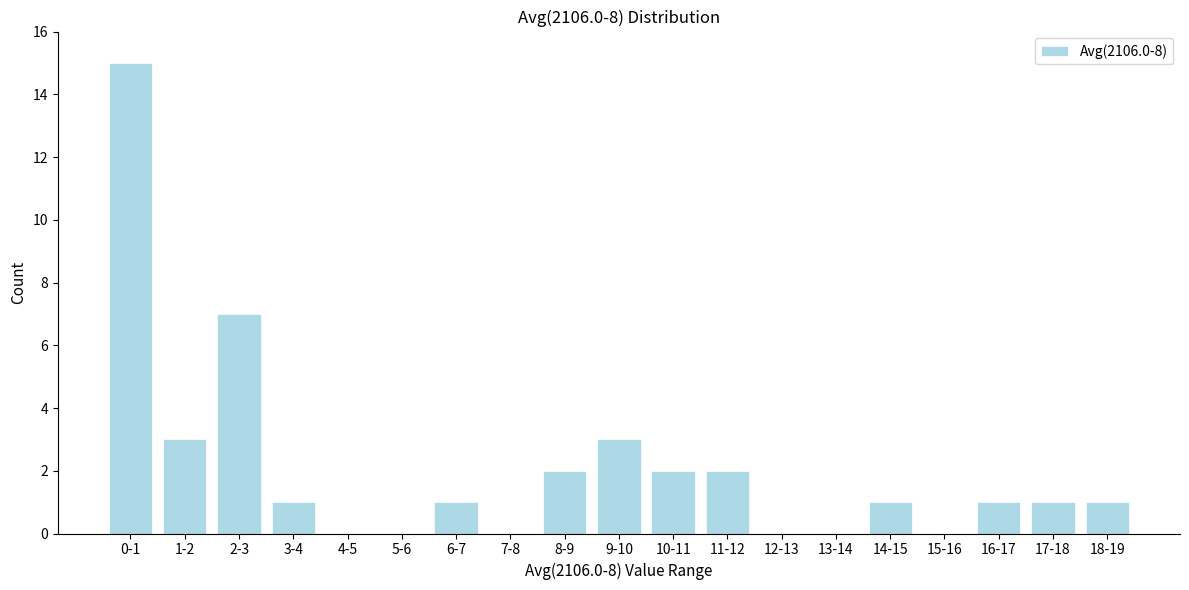

Reading right to left, transcribe all the data shown in this chart.

18-19=1	17-18=1	16-17=1	15-16=0	14-15=1	13-14=0	12-13=0	11-12=2	10-11=2	9-10=3	8-9=2	7-8=0	6-7=1	5-6=0	4-5=0	3-4=1	2-3=7	1-2=3	0-1=15